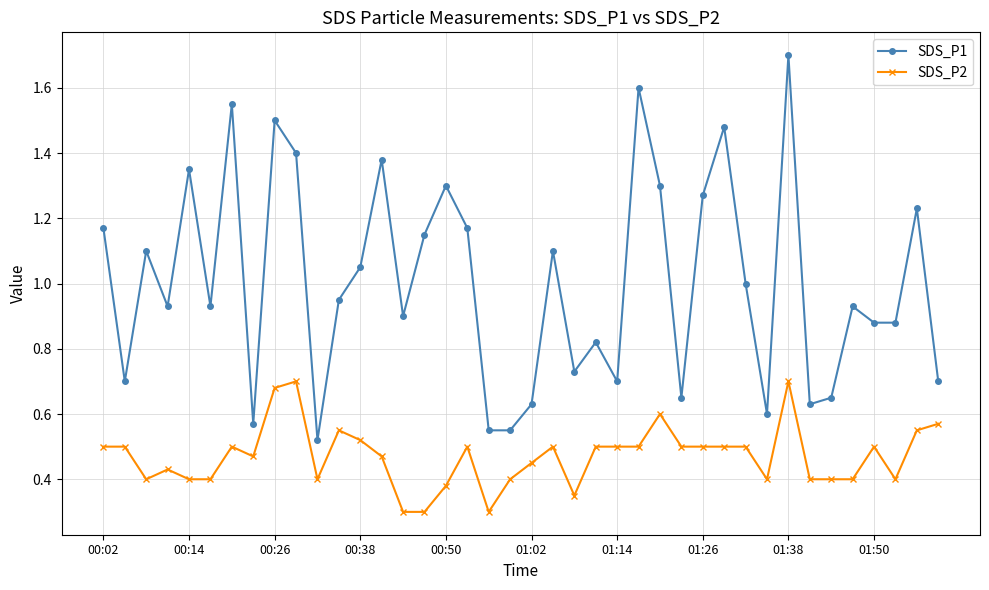

Which series has the largest range (max minus min)?

SDS_P1